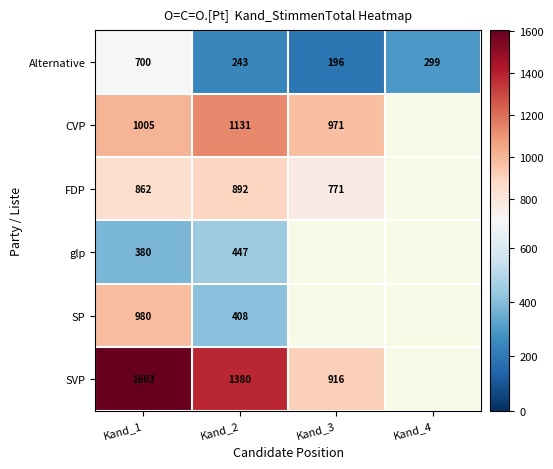

What is the minimum value shown in the chart?

196.0